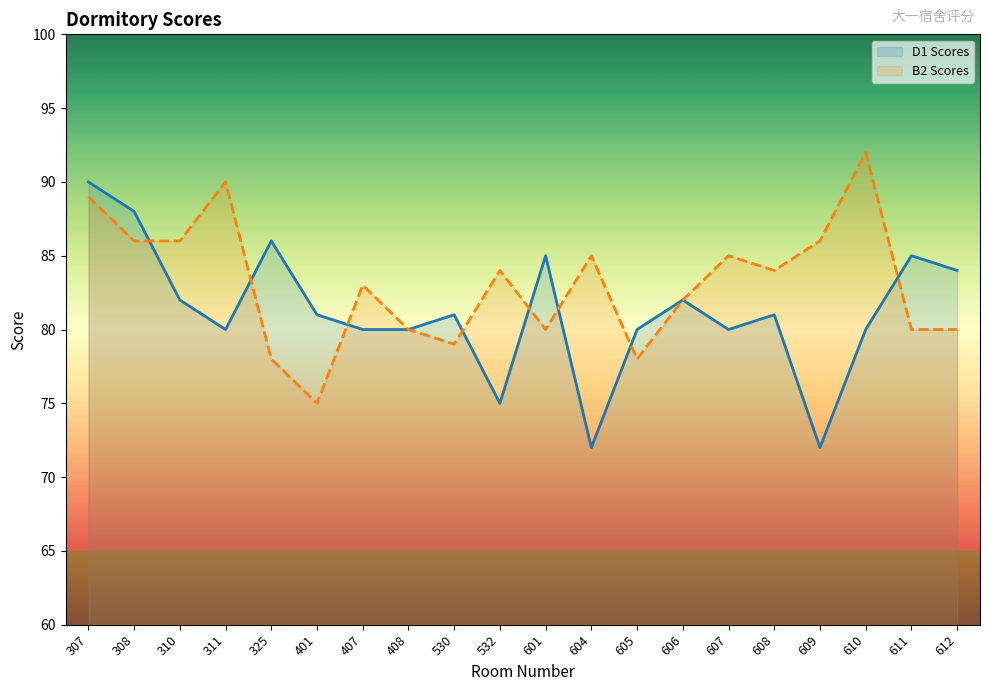

What is the difference between the highest and lowest values at 407?

3